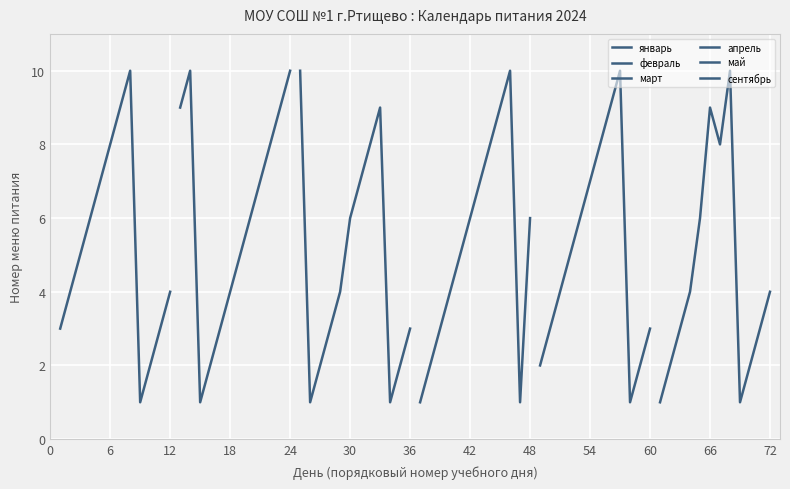

Which series has the largest total across all categories?

февраль